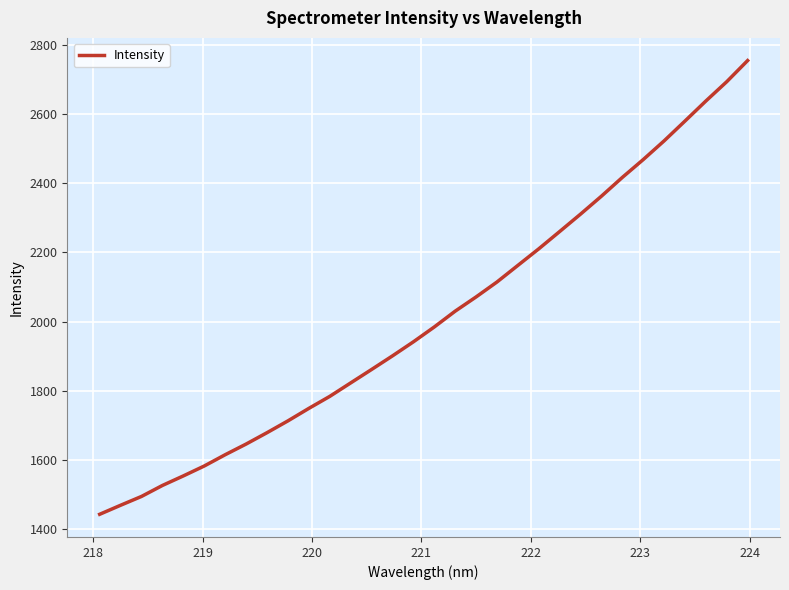

What is the minimum value shown in the chart?

1442.7